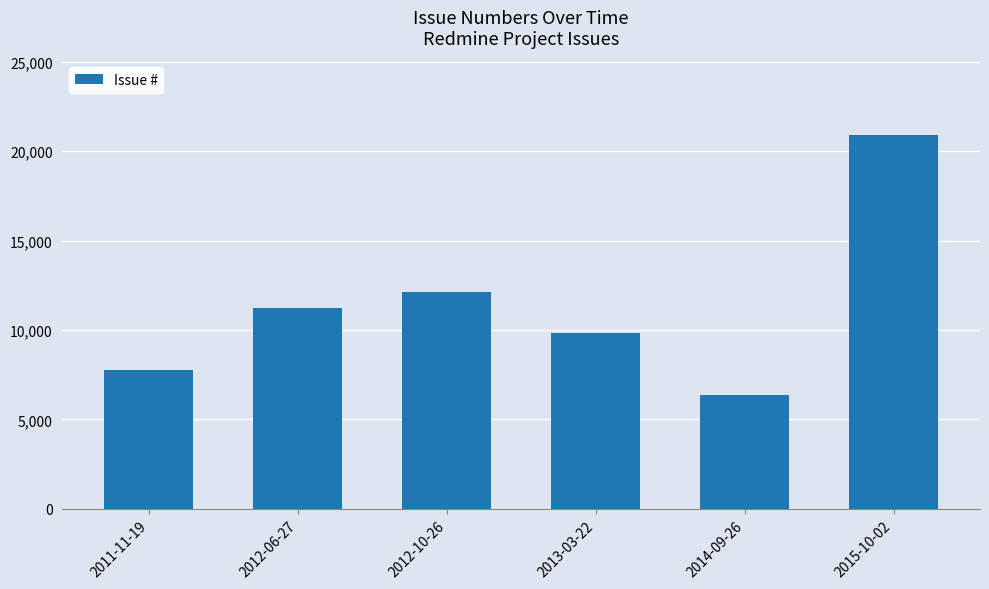

At which label is the value closest to 13618?

2012-10-26